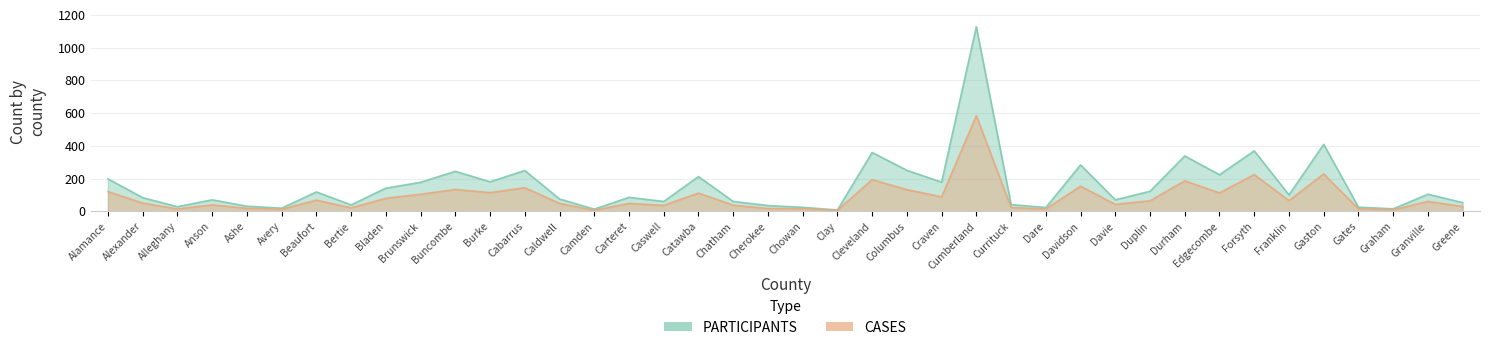

What is the difference between the maximum and second lowest values in the CASES series?

578